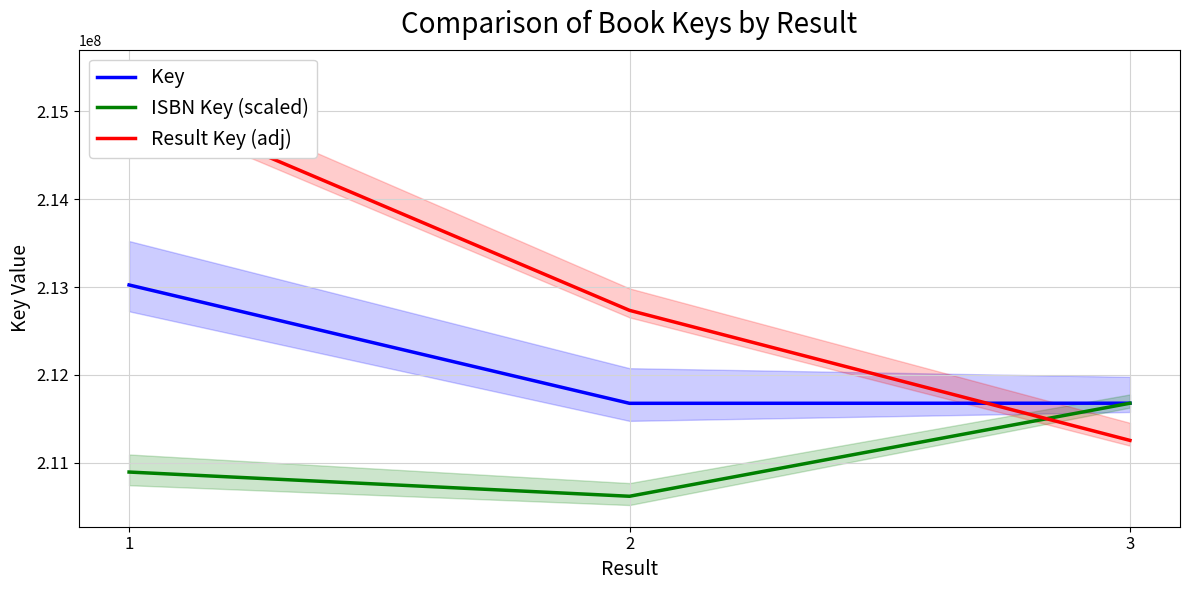

Rank the series by their average value, from lowest to highest.

ISBN Key (scaled), Key, Result Key (adj)